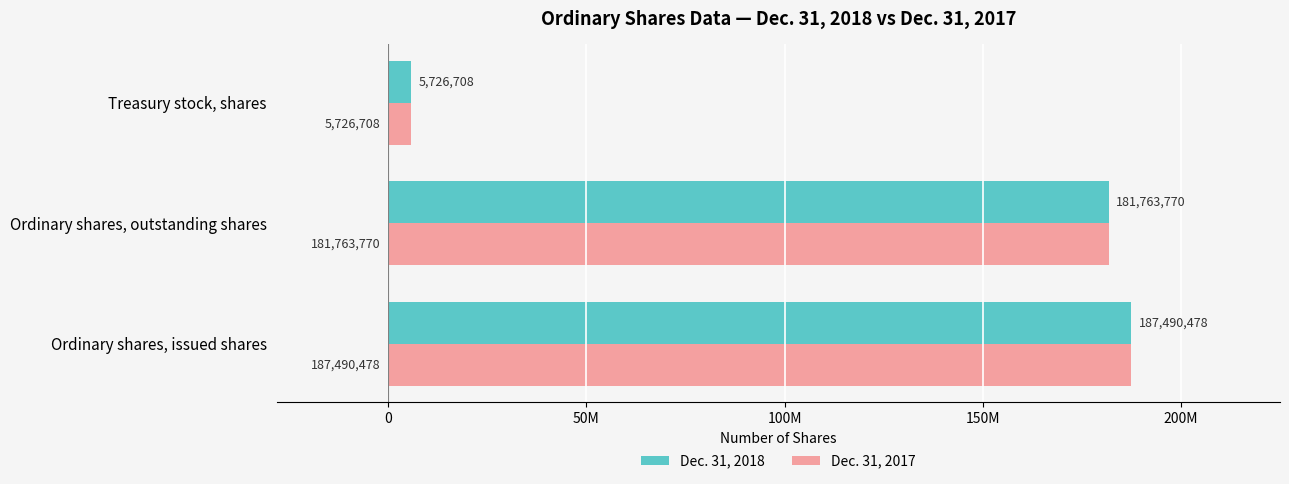

What is the difference between the maximum and minimum values in the Dec. 31, 2017 series?

181763770